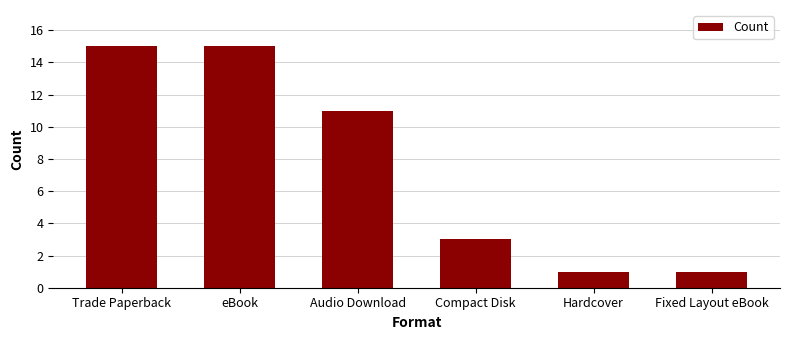

Reading right to left, transcribe all the data shown in this chart.

Fixed Layout eBook=1	Hardcover=1	Compact Disk=3	Audio Download=11	eBook=15	Trade Paperback=15